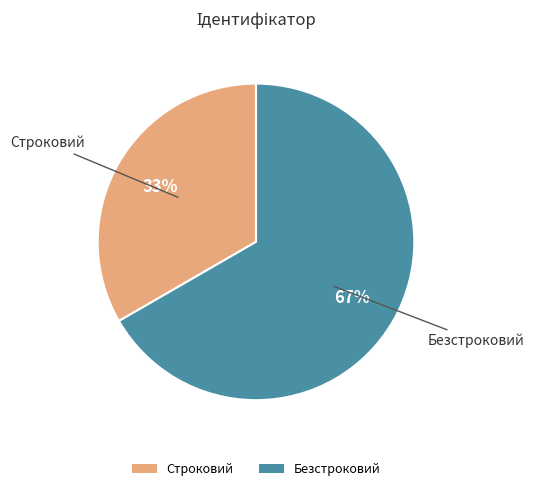

To the nearest percent, what is the combined percentage of Строковий and Безстроковий?

100%